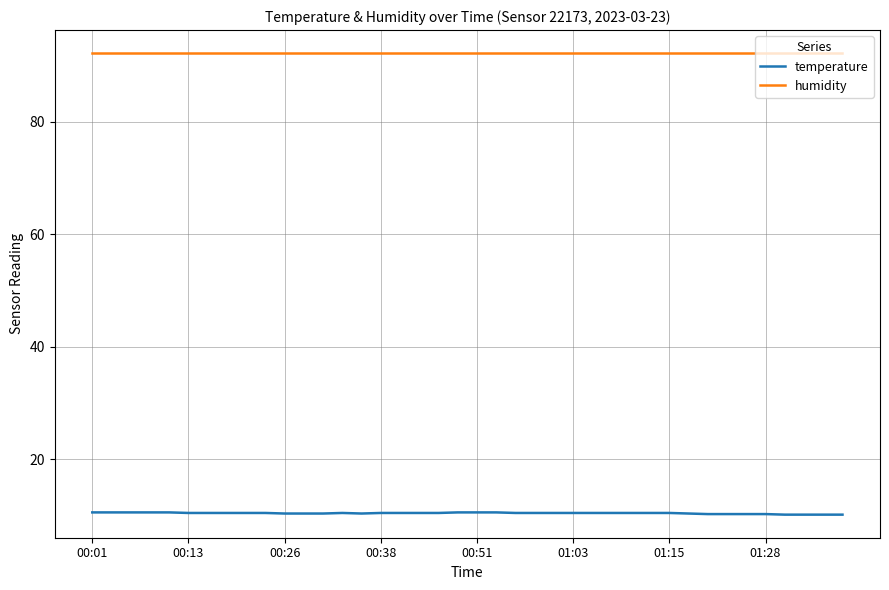

Which series has the largest total across all categories?

humidity